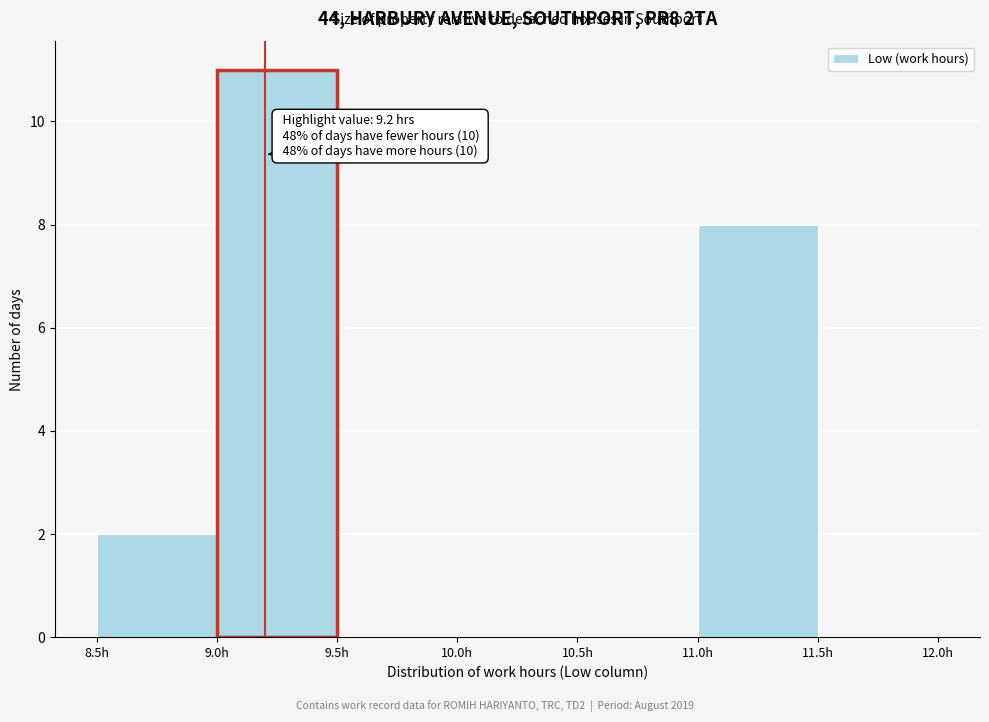

Over which range of the x-axis is the bar tallest?

9.0 to 9.5